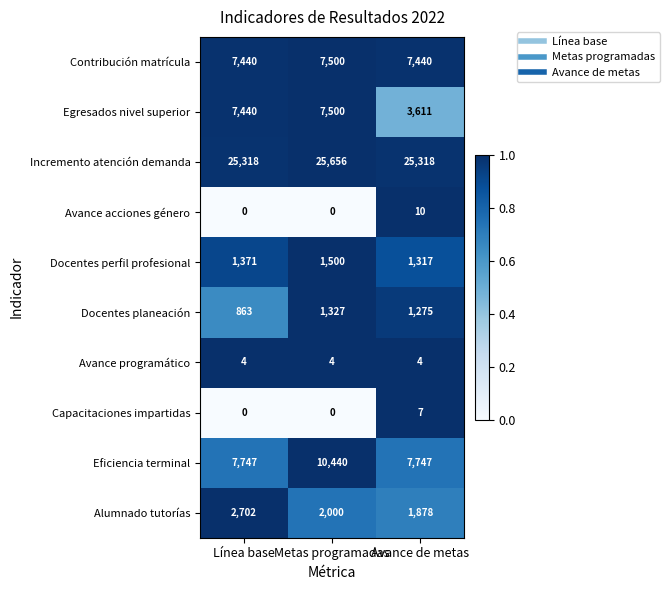

What is the spread (max minus min) of values at Avance de metas?

25314